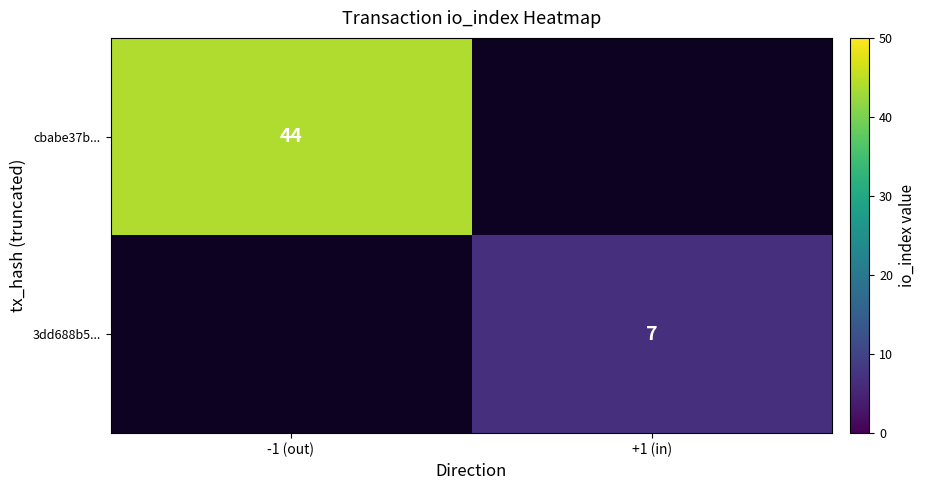

Is it true that 3dd688b5... equals 10 at +1 (in)?

False